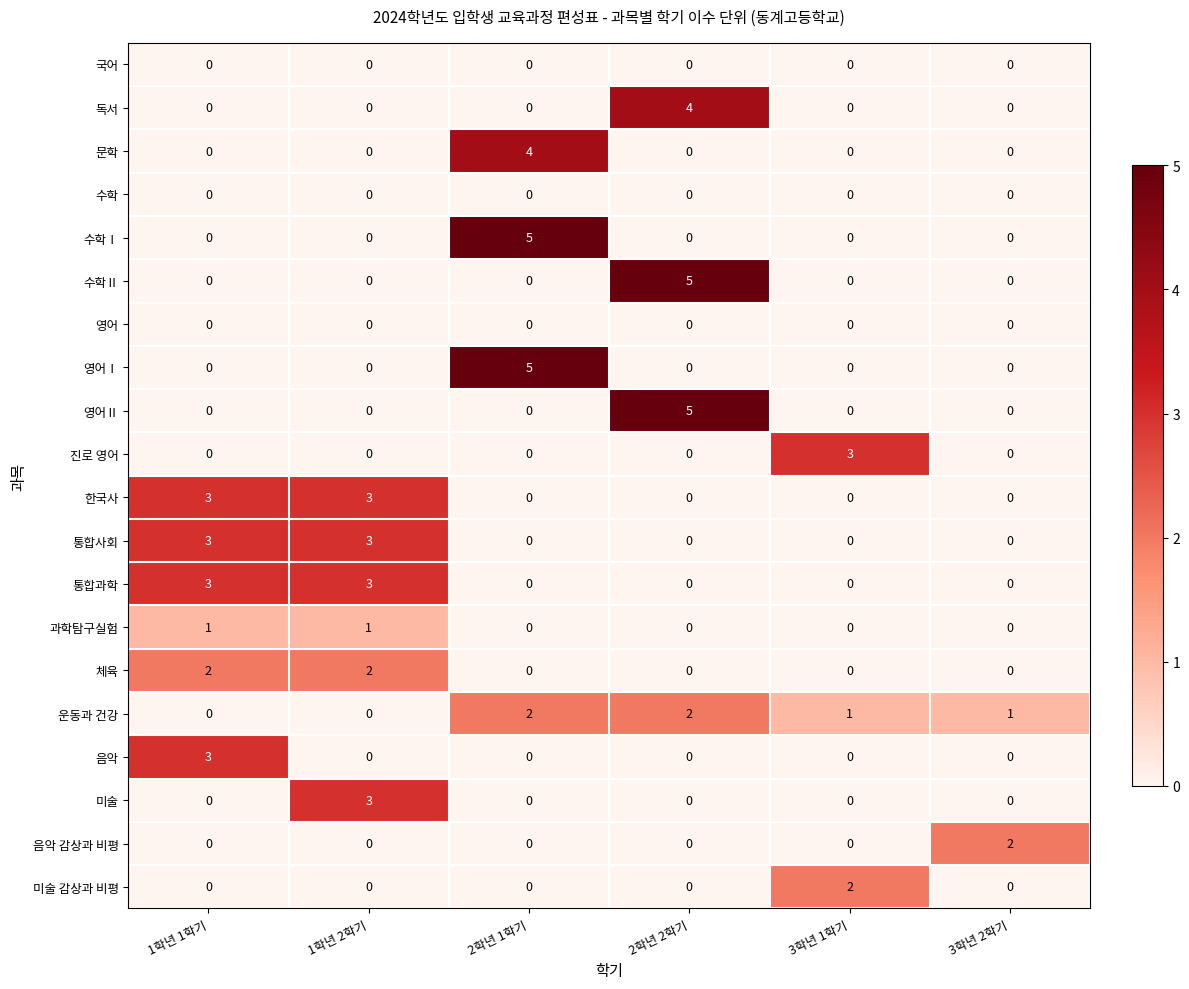

What is the difference between the highest and lowest values at 2학년 1학기?

5